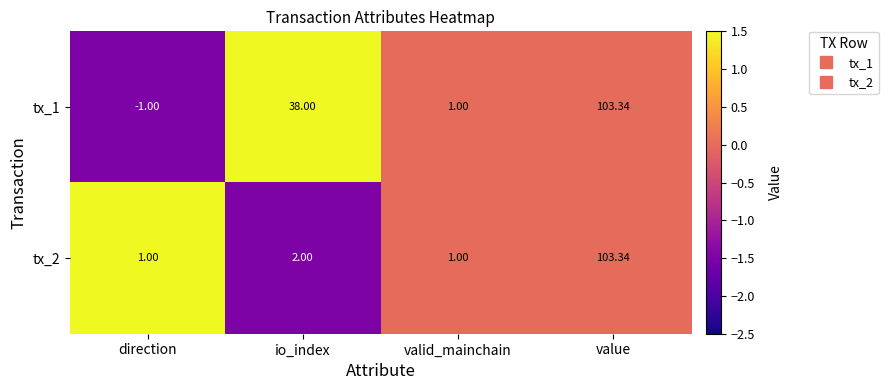

Which series has the largest total across all categories?

tx_1